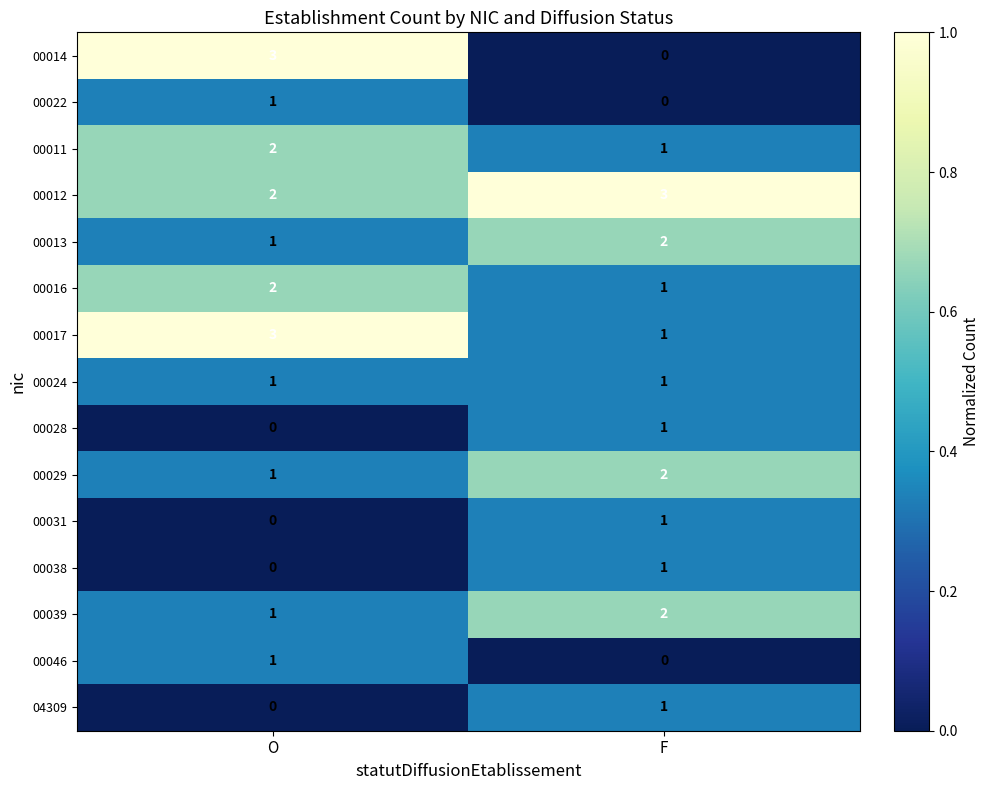

What is the total value across all series at O?

18